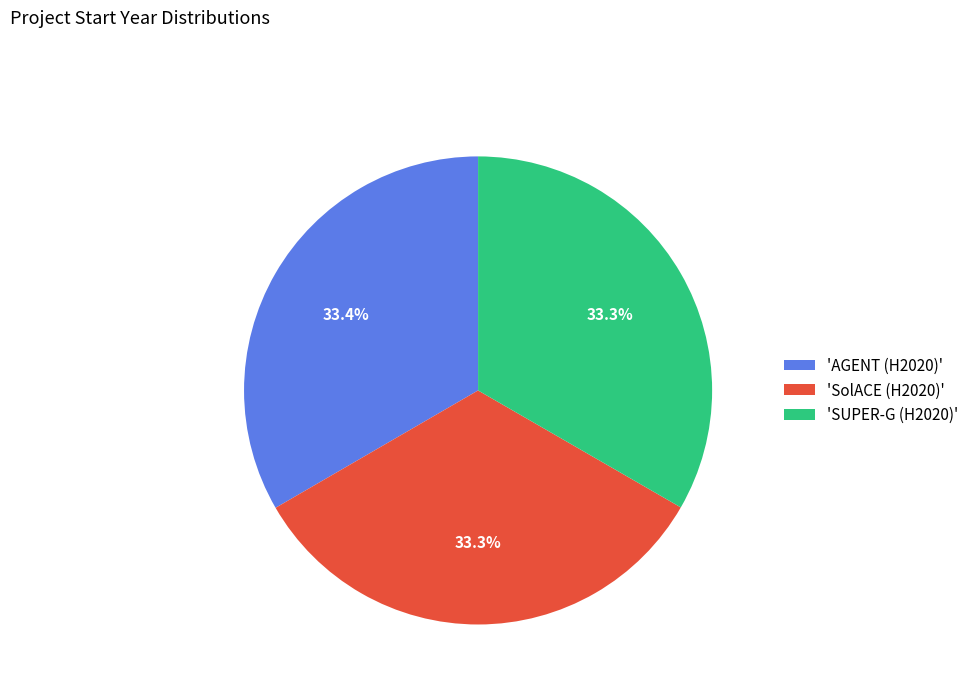

Combined, what portion of the pie is 'SolACE (H2020)' and 'AGENT (H2020)'?

66.7%